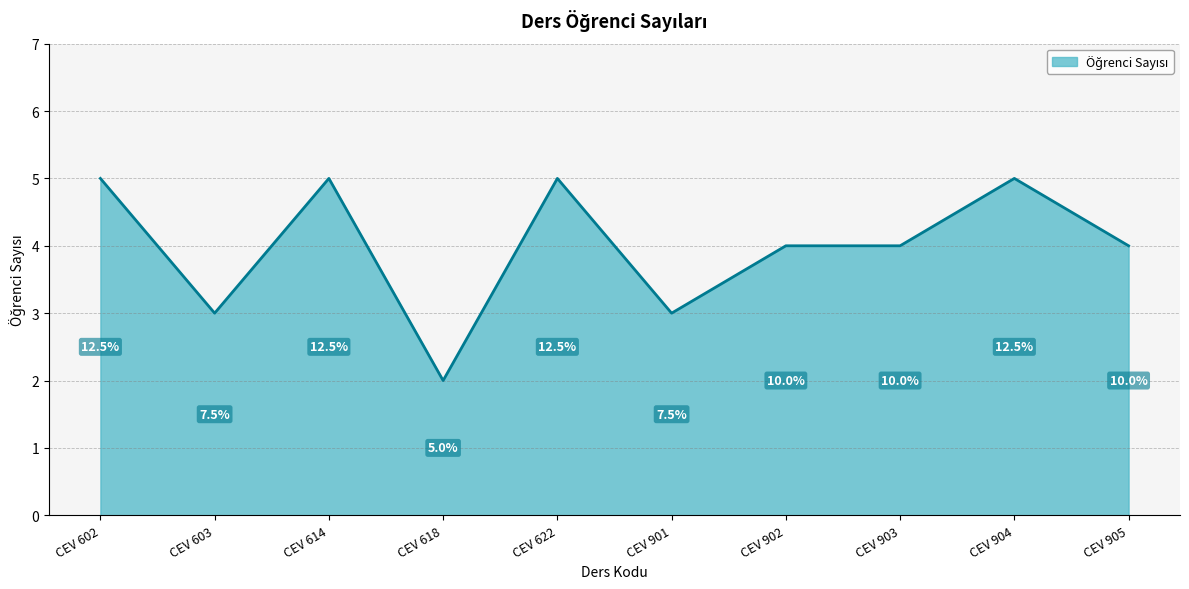

Approximately how many times larger is the value at CEV 614 compared to CEV 618?

2.5